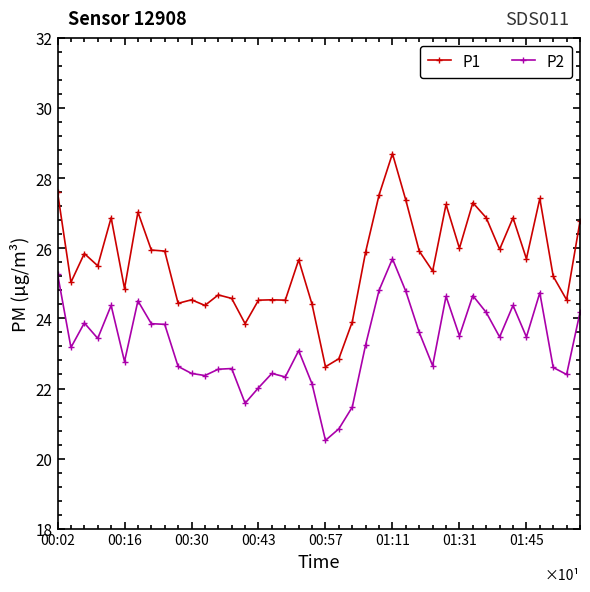

How many lines are shown in the chart?

2